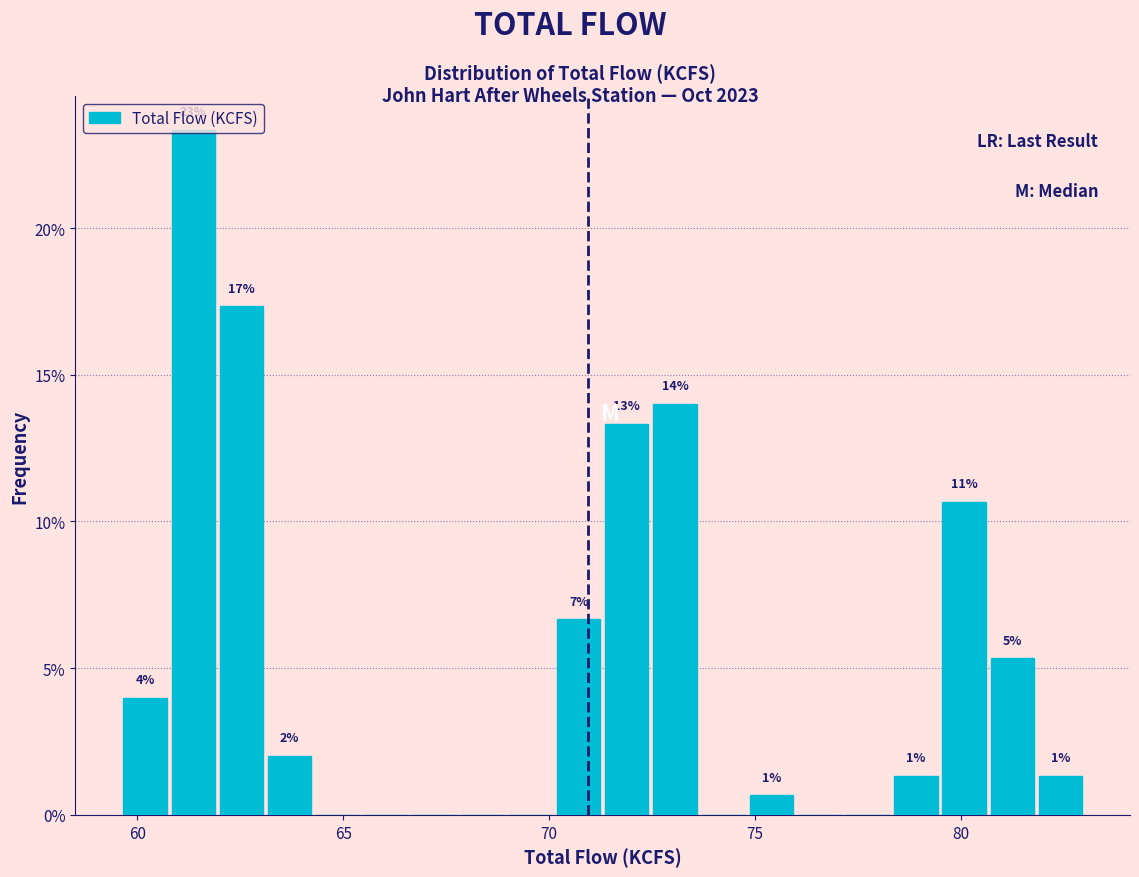

Read against the x-axis, roughly where is the centre of the tallest bar?

61.5